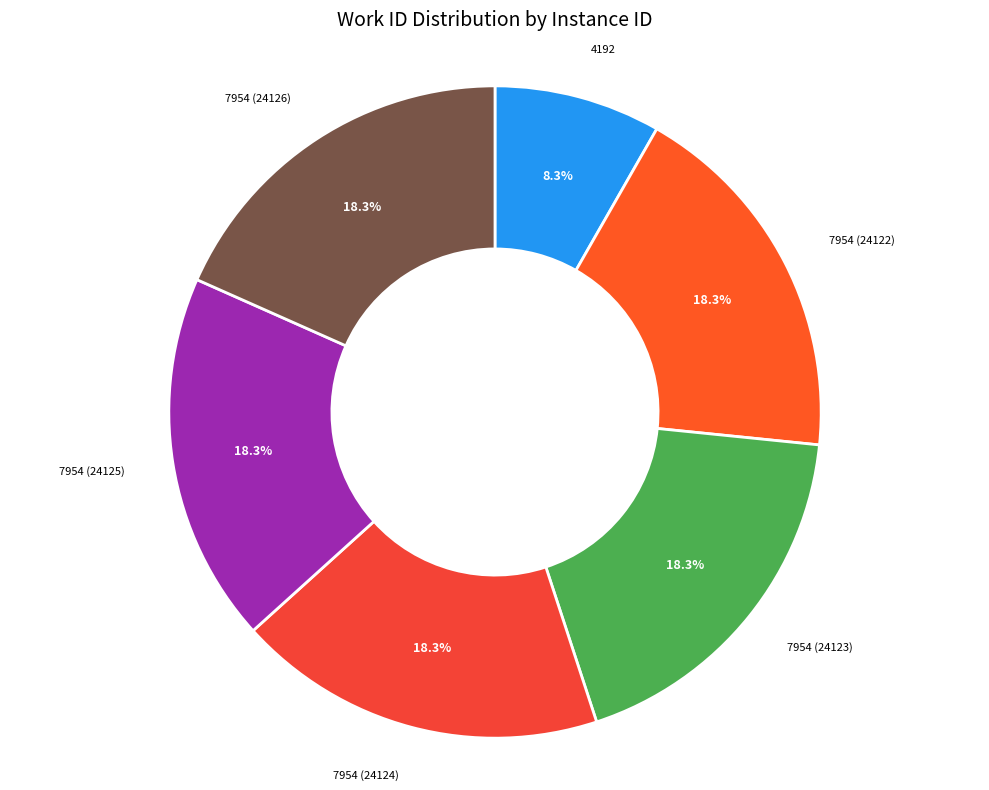

What is the ratio of the value at 7954 (24126) to the value at 7954 (24125)?

1.0